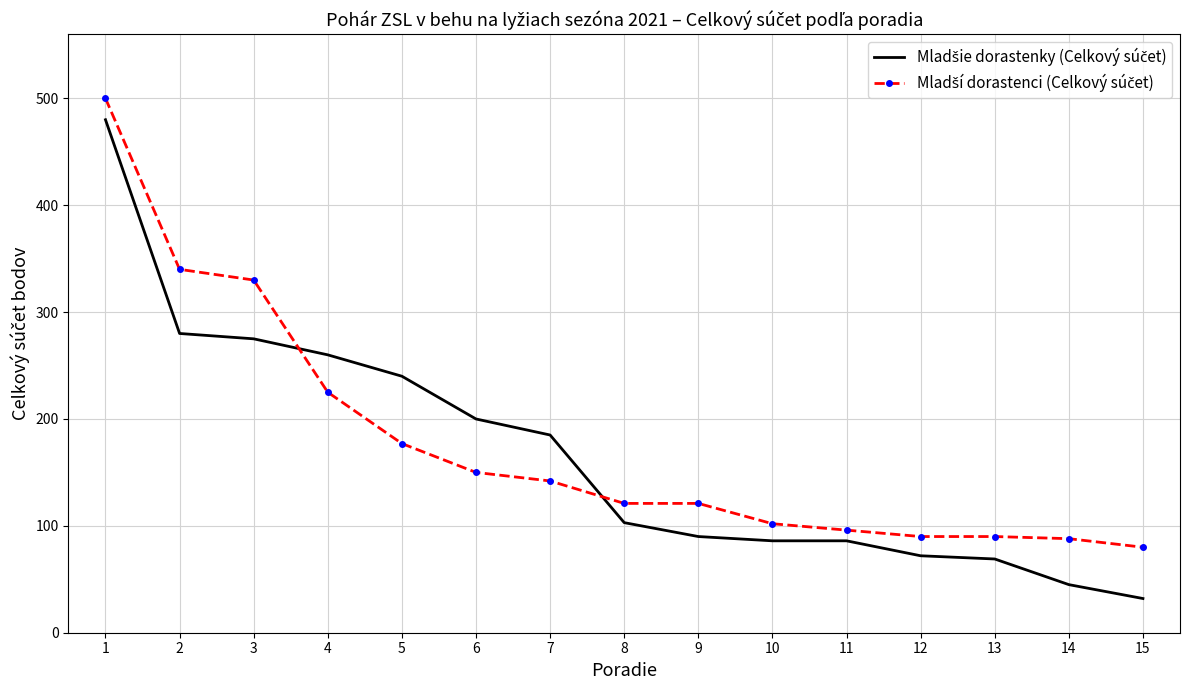

What is the total value across all series at 2?

620